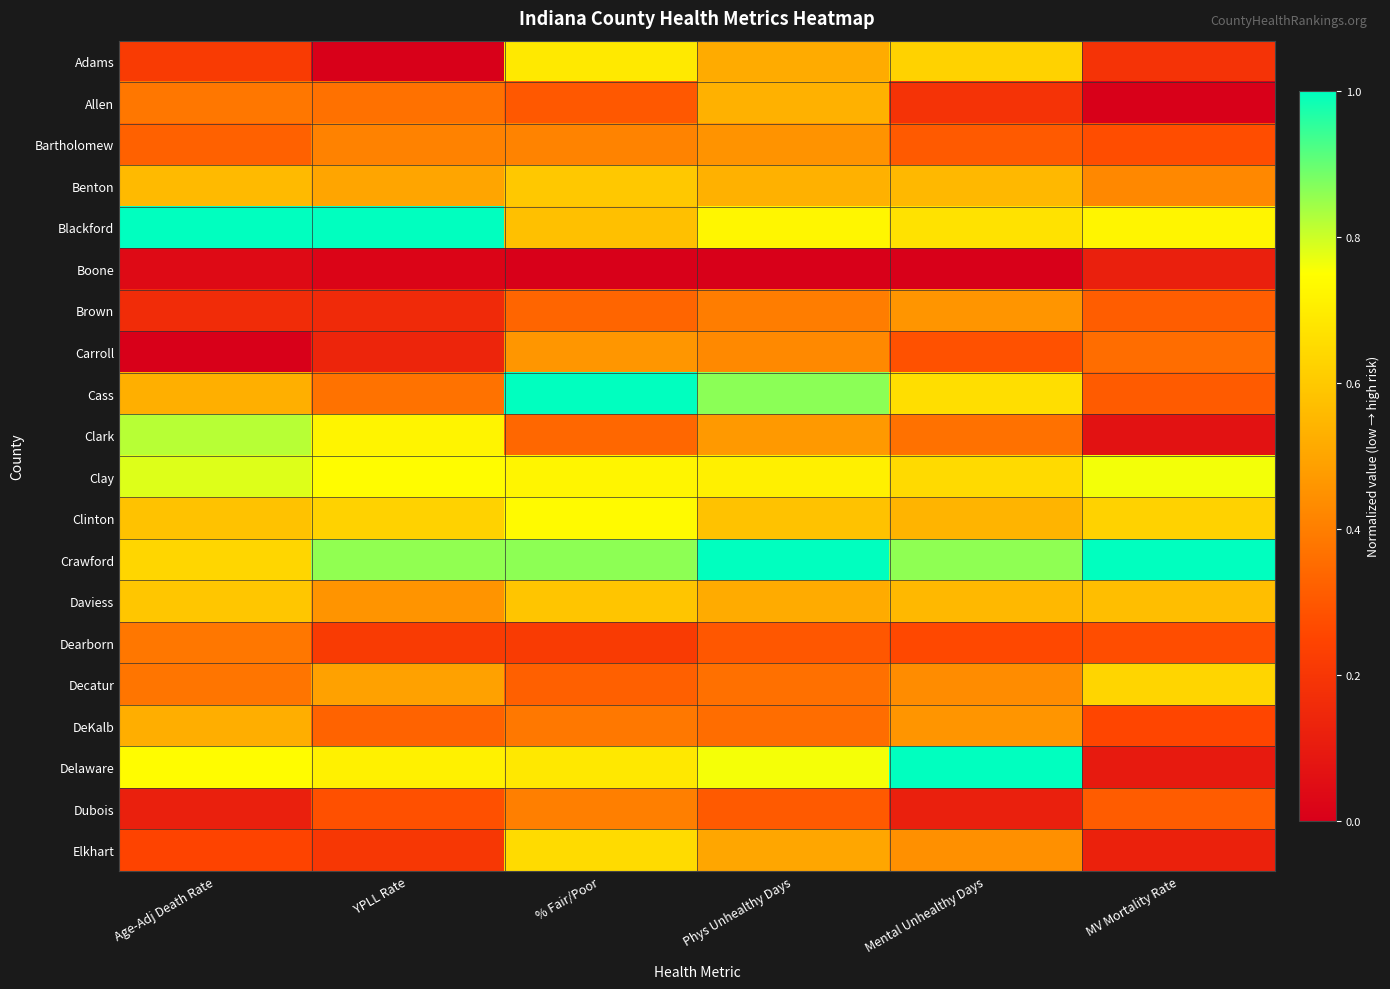

Reading right to left, what are all the values shown in this chart?

Adams: MV Mortality Rate=0.2	Mental Unhealthy Days=0.6	Phys Unhealthy Days=0.5	% Fair/Poor=0.7	YPLL Rate=0.0	Age-Adj Death Rate=0.2
Allen: MV Mortality Rate=0.0	Mental Unhealthy Days=0.2	Phys Unhealthy Days=0.5	% Fair/Poor=0.3	YPLL Rate=0.4	Age-Adj Death Rate=0.4
Bartholomew: MV Mortality Rate=0.3	Mental Unhealthy Days=0.3	Phys Unhealthy Days=0.5	% Fair/Poor=0.4	YPLL Rate=0.4	Age-Adj Death Rate=0.3
Benton: MV Mortality Rate=0.4	Mental Unhealthy Days=0.6	Phys Unhealthy Days=0.5	% Fair/Poor=0.6	YPLL Rate=0.5	Age-Adj Death Rate=0.6
Blackford: MV Mortality Rate=0.7	Mental Unhealthy Days=0.7	Phys Unhealthy Days=0.7	% Fair/Poor=0.6	YPLL Rate=1.0	Age-Adj Death Rate=1.0
Boone: MV Mortality Rate=0.1	Mental Unhealthy Days=0.0	Phys Unhealthy Days=0.0	% Fair/Poor=0.0	YPLL Rate=0.0	Age-Adj Death Rate=0.0
Brown: MV Mortality Rate=0.3	Mental Unhealthy Days=0.5	Phys Unhealthy Days=0.4	% Fair/Poor=0.3	YPLL Rate=0.2	Age-Adj Death Rate=0.2
Carroll: MV Mortality Rate=0.4	Mental Unhealthy Days=0.3	Phys Unhealthy Days=0.4	% Fair/Poor=0.5	YPLL Rate=0.1	Age-Adj Death Rate=0.0
Cass: MV Mortality Rate=0.3	Mental Unhealthy Days=0.7	Phys Unhealthy Days=0.9	% Fair/Poor=1.0	YPLL Rate=0.4	Age-Adj Death Rate=0.5
Clark: MV Mortality Rate=0.1	Mental Unhealthy Days=0.4	Phys Unhealthy Days=0.5	% Fair/Poor=0.3	YPLL Rate=0.7	Age-Adj Death Rate=0.8
Clay: MV Mortality Rate=0.8	Mental Unhealthy Days=0.6	Phys Unhealthy Days=0.7	% Fair/Poor=0.7	YPLL Rate=0.7	Age-Adj Death Rate=0.8
Clinton: MV Mortality Rate=0.6	Mental Unhealthy Days=0.5	Phys Unhealthy Days=0.6	% Fair/Poor=0.7	YPLL Rate=0.6	Age-Adj Death Rate=0.6
Crawford: MV Mortality Rate=1.0	Mental Unhealthy Days=0.9	Phys Unhealthy Days=1.0	% Fair/Poor=0.9	YPLL Rate=0.9	Age-Adj Death Rate=0.6
Daviess: MV Mortality Rate=0.6	Mental Unhealthy Days=0.6	Phys Unhealthy Days=0.5	% Fair/Poor=0.6	YPLL Rate=0.5	Age-Adj Death Rate=0.6
Dearborn: MV Mortality Rate=0.3	Mental Unhealthy Days=0.3	Phys Unhealthy Days=0.3	% Fair/Poor=0.2	YPLL Rate=0.2	Age-Adj Death Rate=0.4
Decatur: MV Mortality Rate=0.6	Mental Unhealthy Days=0.4	Phys Unhealthy Days=0.4	% Fair/Poor=0.3	YPLL Rate=0.5	Age-Adj Death Rate=0.4
DeKalb: MV Mortality Rate=0.3	Mental Unhealthy Days=0.5	Phys Unhealthy Days=0.4	% Fair/Poor=0.4	YPLL Rate=0.3	Age-Adj Death Rate=0.5
Delaware: MV Mortality Rate=0.1	Mental Unhealthy Days=1.0	Phys Unhealthy Days=0.8	% Fair/Poor=0.7	YPLL Rate=0.7	Age-Adj Death Rate=0.7
Dubois: MV Mortality Rate=0.3	Mental Unhealthy Days=0.1	Phys Unhealthy Days=0.3	% Fair/Poor=0.4	YPLL Rate=0.3	Age-Adj Death Rate=0.1
Elkhart: MV Mortality Rate=0.1	Mental Unhealthy Days=0.4	Phys Unhealthy Days=0.5	% Fair/Poor=0.6	YPLL Rate=0.2	Age-Adj Death Rate=0.2